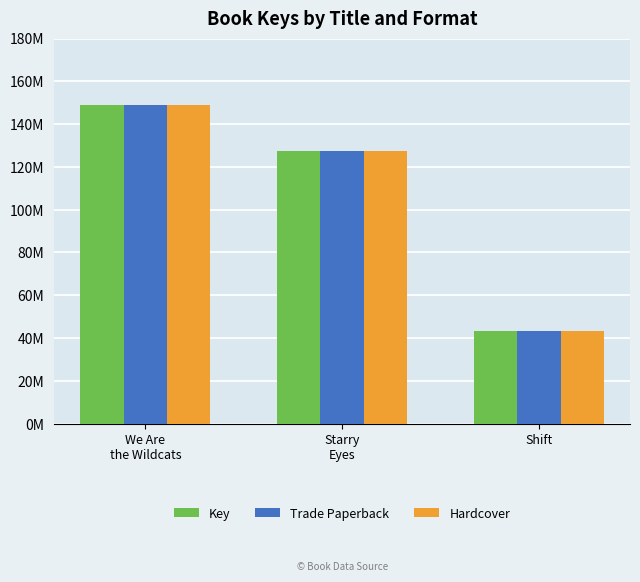

What are all the series names shown in the legend?

Key, Trade Paperback, Hardcover